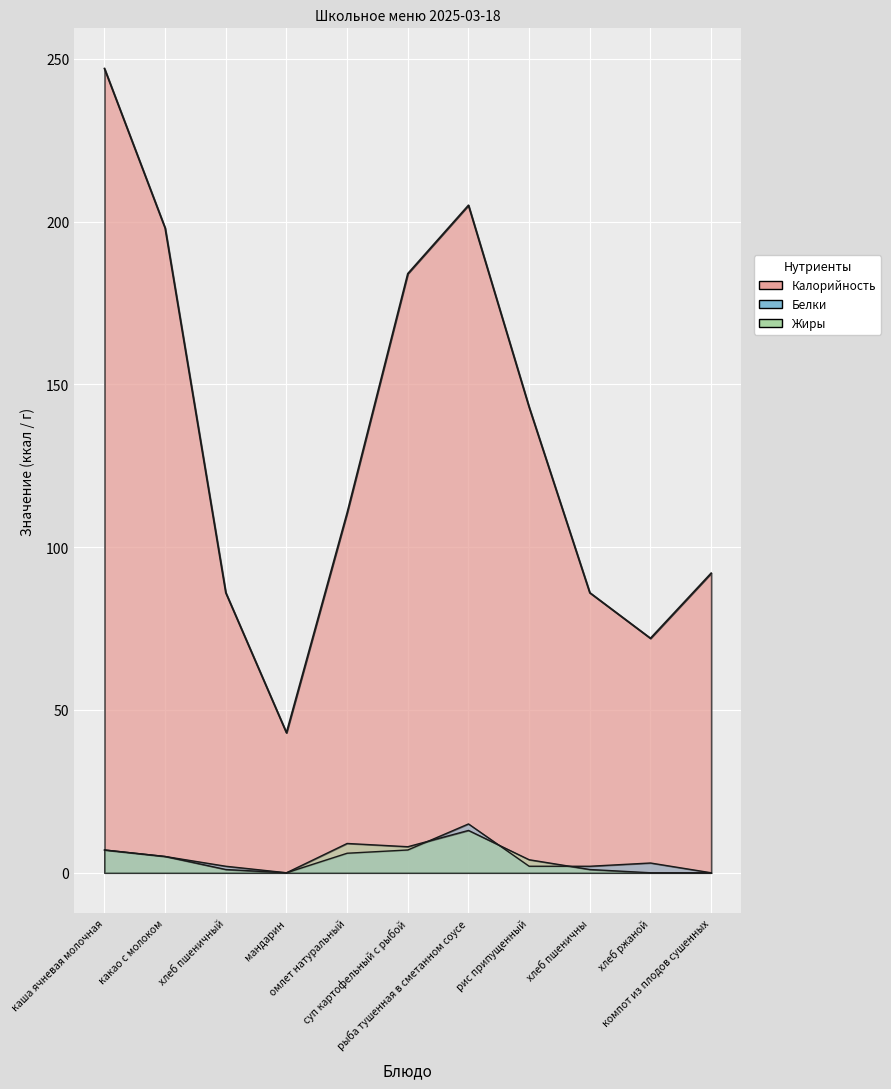

What is the approximate value of Белки at каша ячневая молочная?

7.0